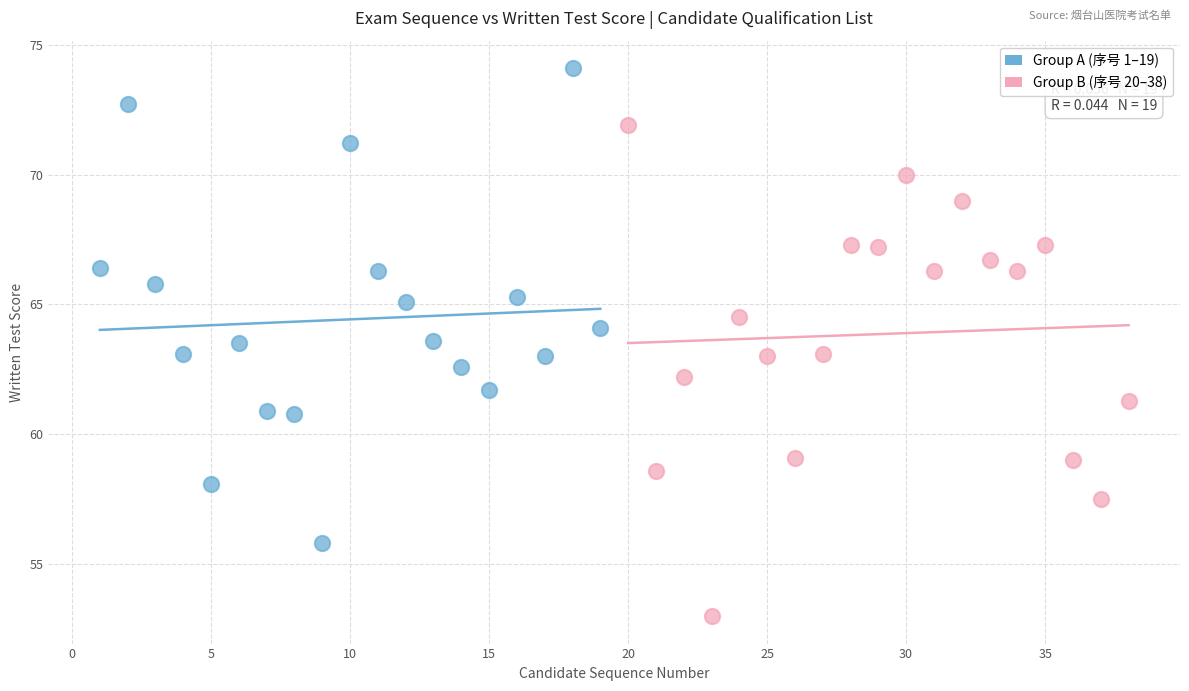

Which series contains the highest Y value?

Group A (序号 1–19)